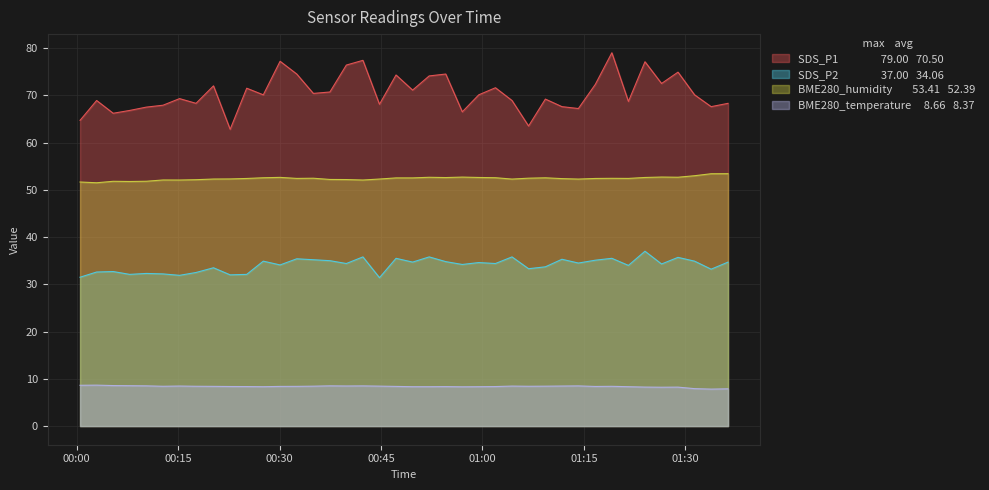

True or false: SDS_P1 has a value of 68.3 at 2024/03/05 01:36:19.

True